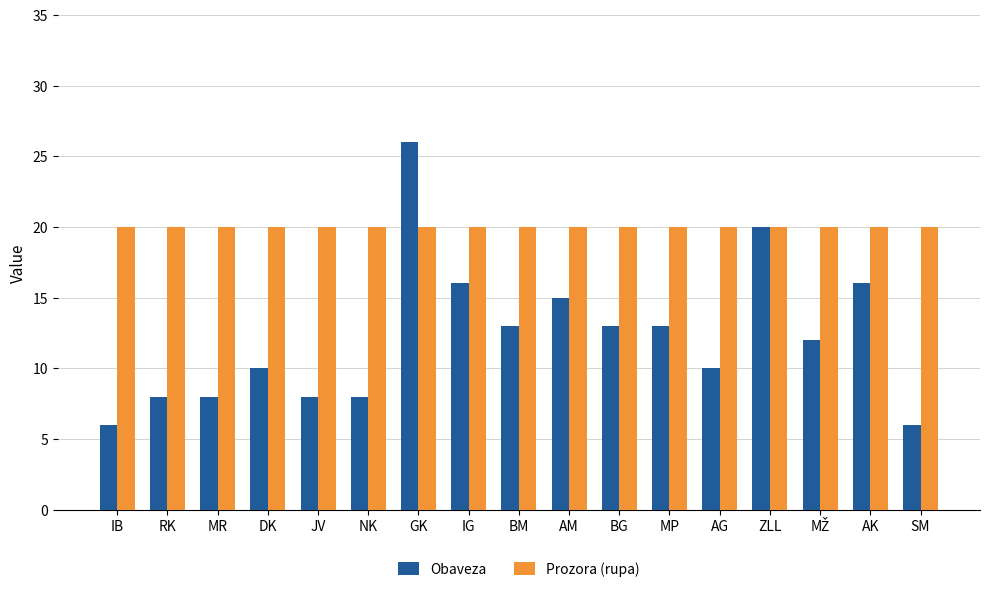

What is the value of the Prozora (rupa) bar at the 10th from the left?

20